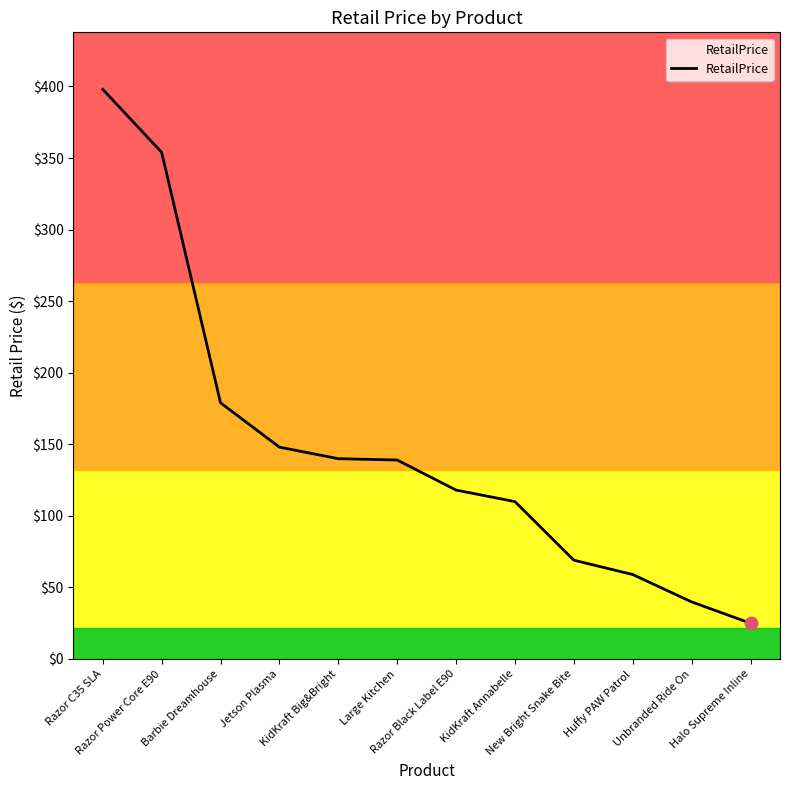

Approximately how many times larger is the value at Razor Power Core E90 compared to Razor Black Label E90?

3.0